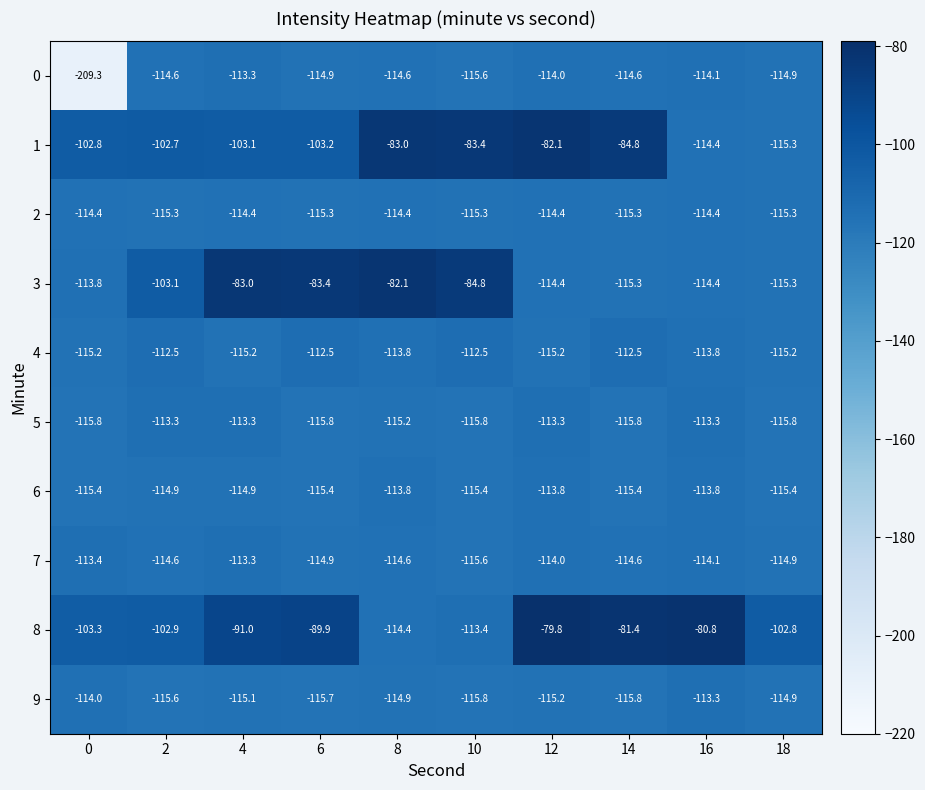

True or false: 8 has a value of -180.1 at 8.

False